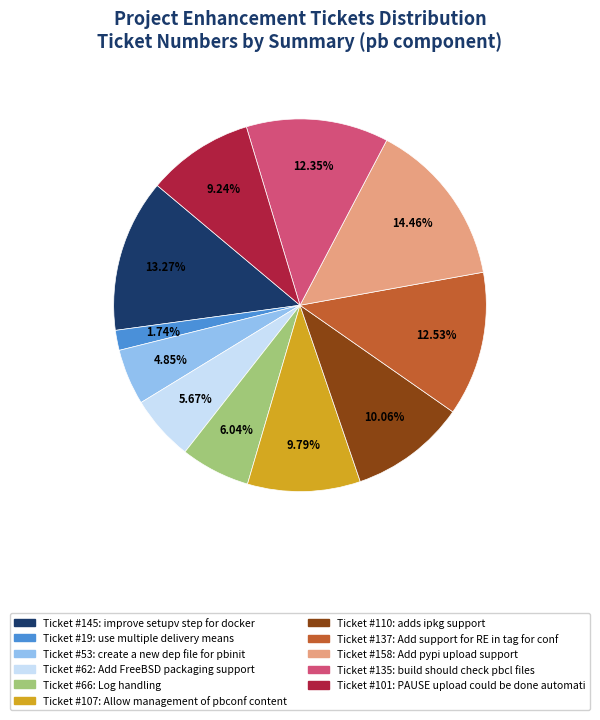

Is there any slice that represents more than half of the pie?

No